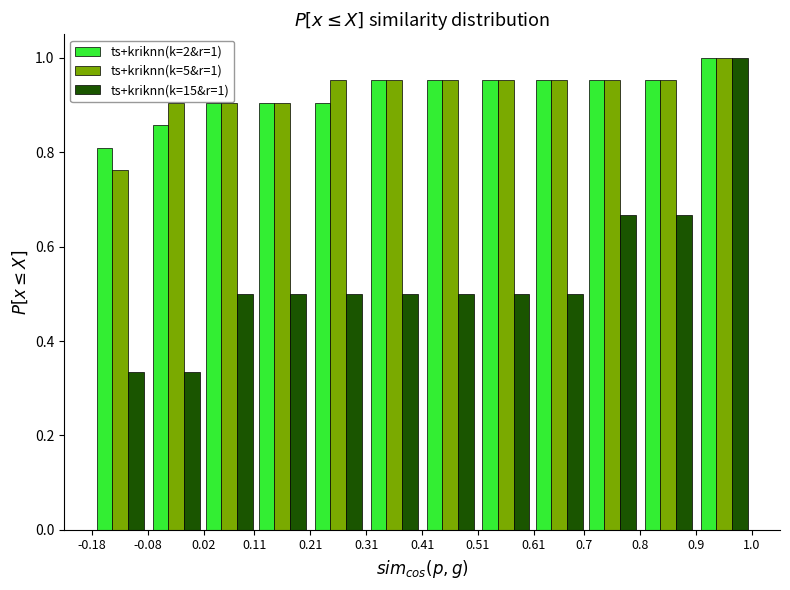

In the ts+kriknn(k=15&r=1) series, which range on the x-axis has the tallest bar?

0.9 to 1.0